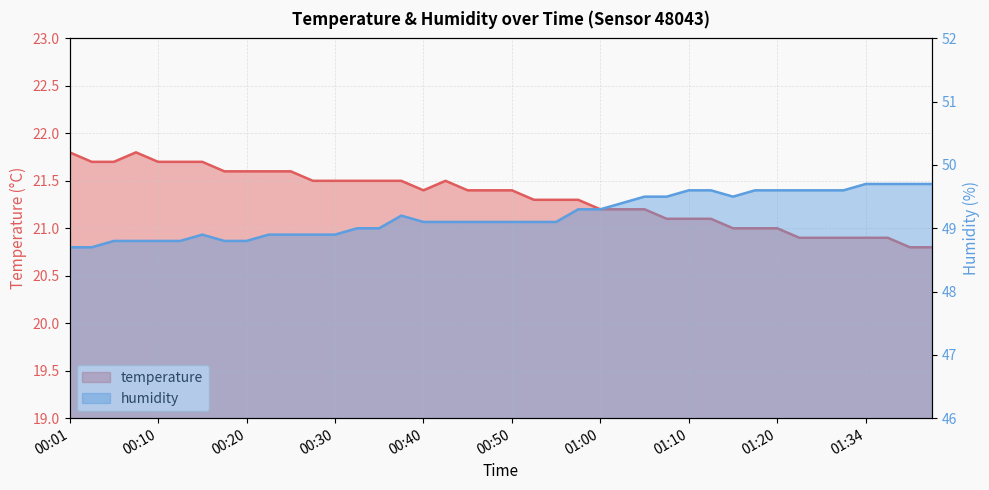

The temperature series shows 20.9 at 36. True or false?

True